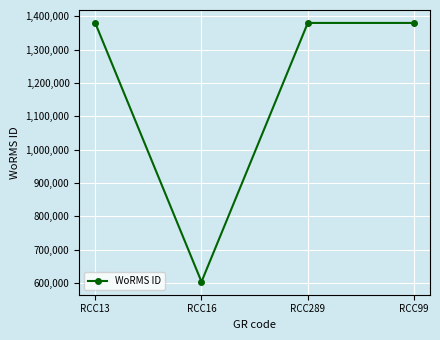

What is the maximum value shown in the chart?

1380402